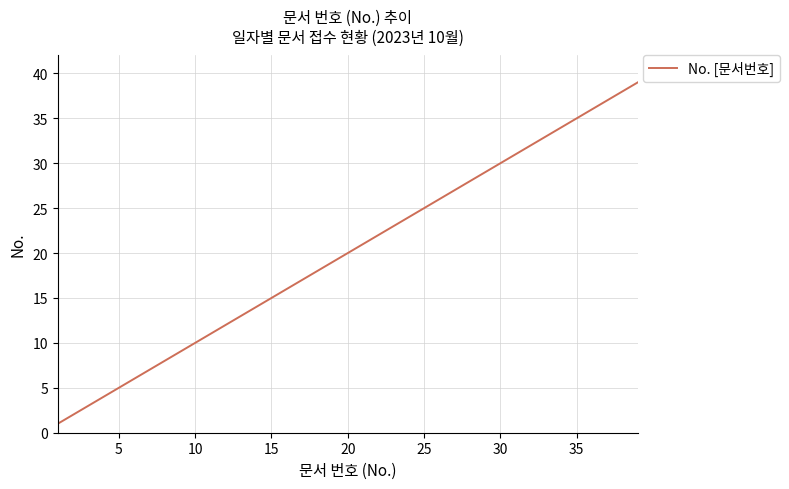

What is the greatest value displayed?

39